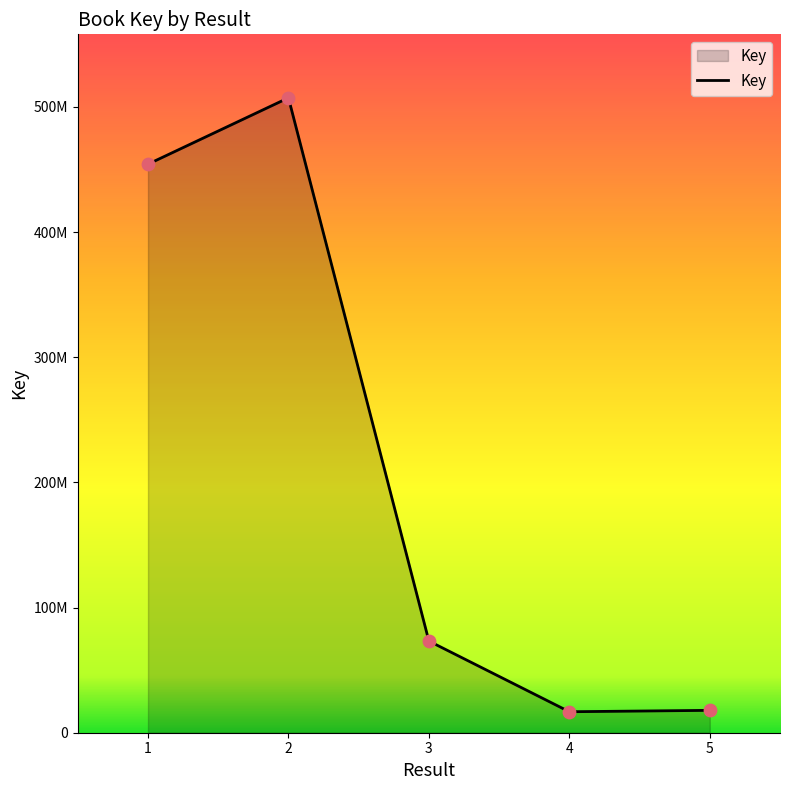

Is this an area chart (filled region under the line)?

Yes